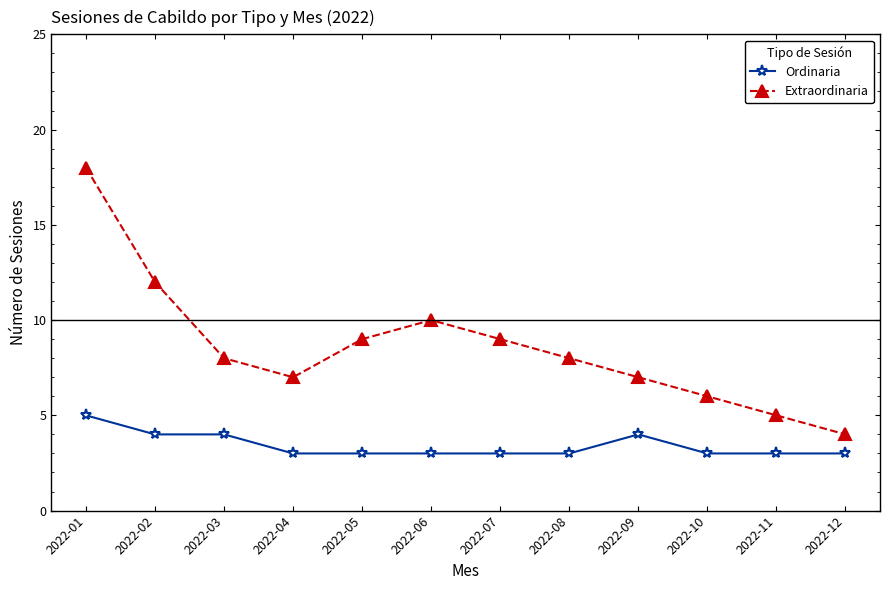

What are all the series names shown in the legend?

Ordinaria, Extraordinaria